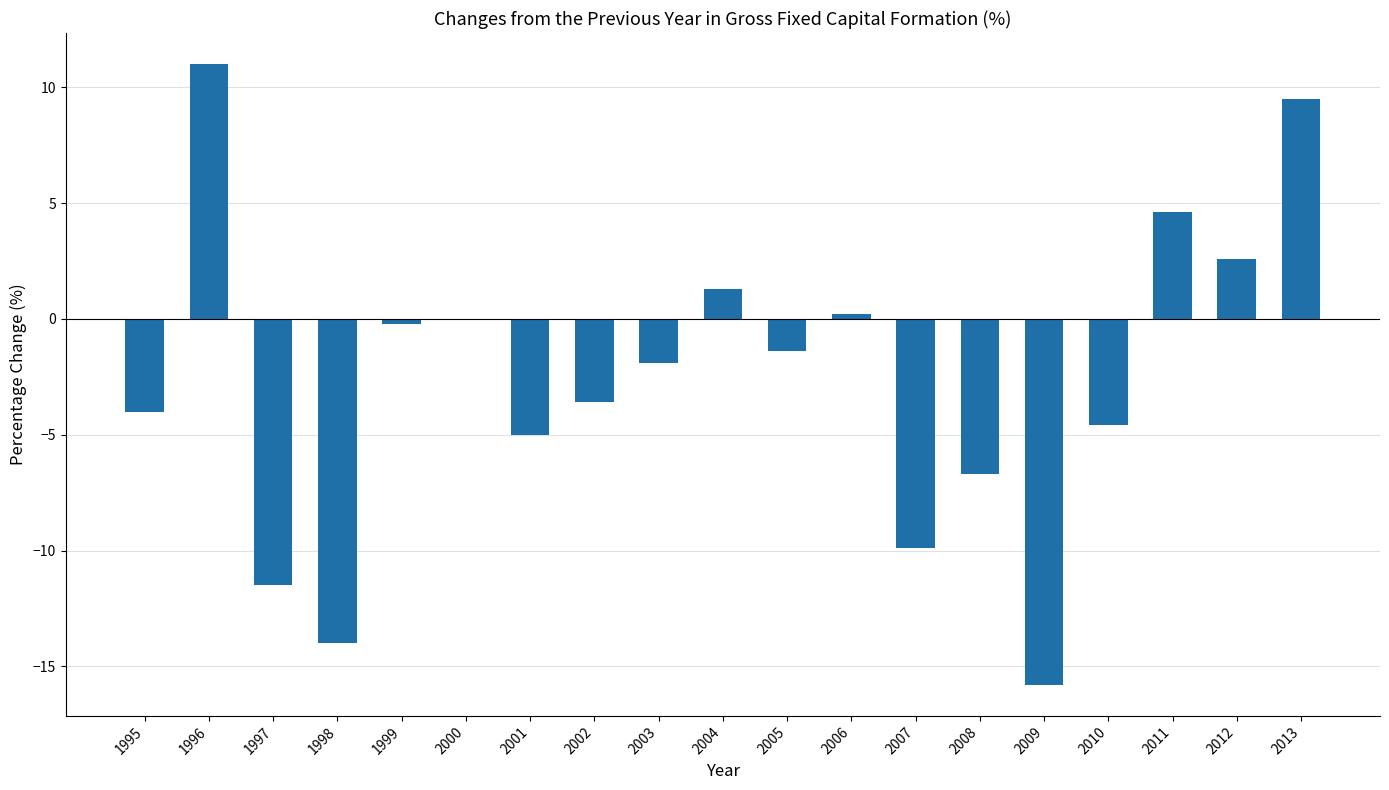

Are the bars grouped side by side (vs. stacked)?

No